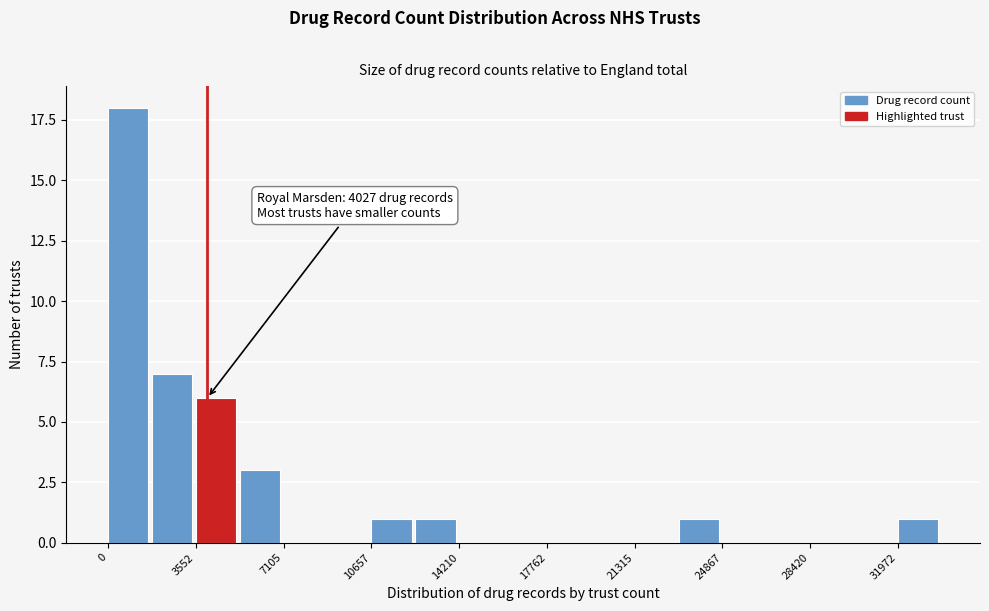

Read against the x-axis, roughly where is the centre of the tallest bar?

1000